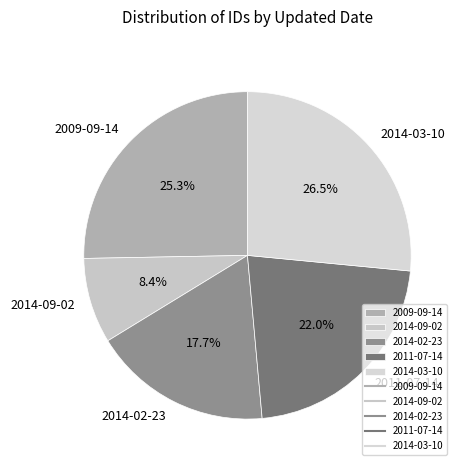

What percentage is NOT represented by 2014-02-23?

82.3%